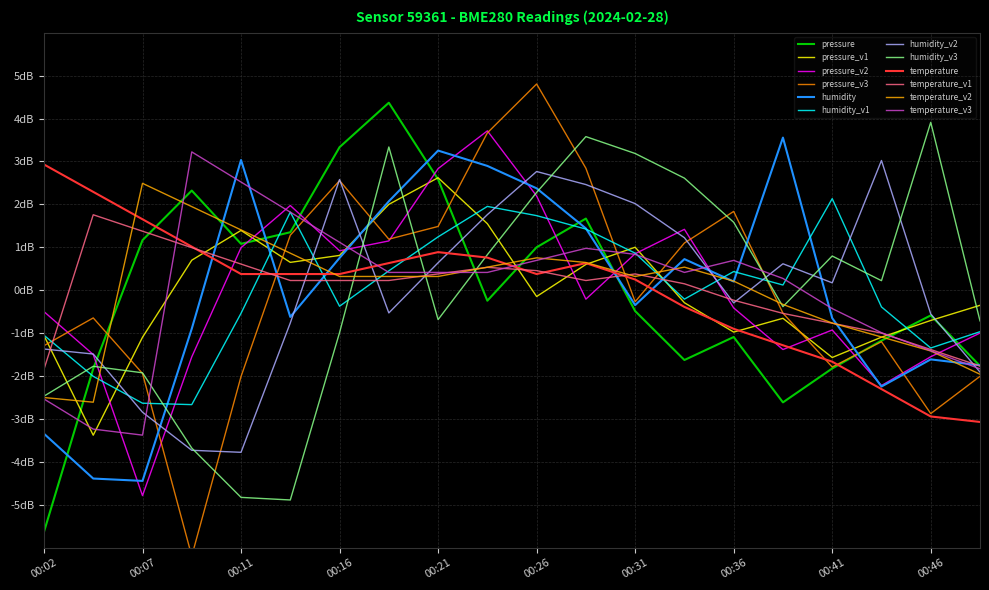

Which series has the largest total across all categories?

temperature